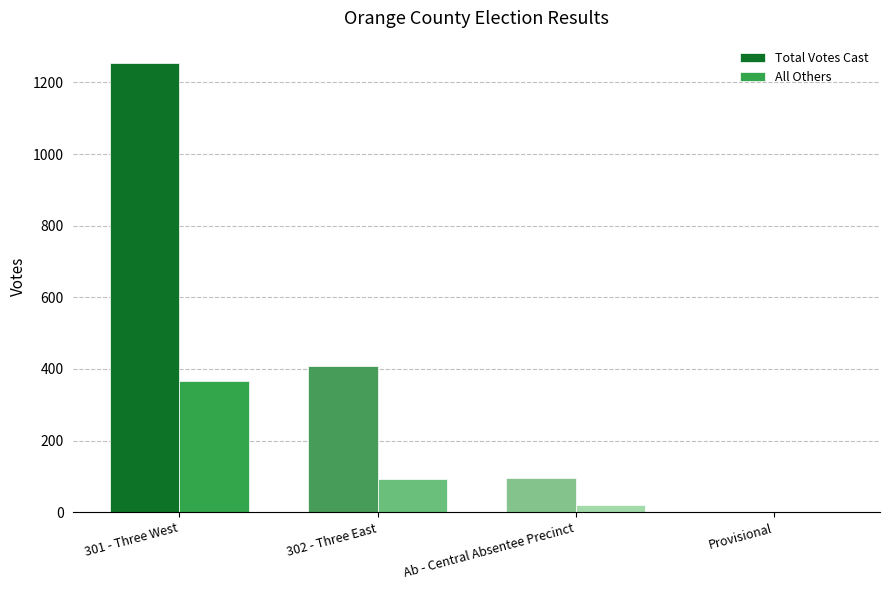

At which label is Total Votes Cast closest to 628?

302 - Three East